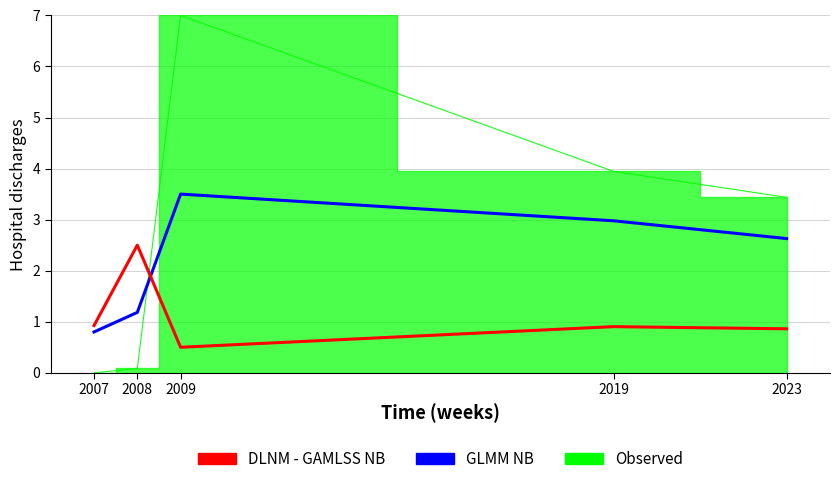

The value of DLNM - GAMLSS NB at 2023 is 1.4. True or false?

False